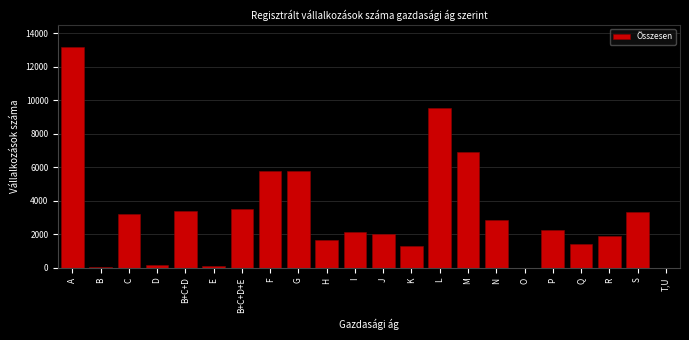

Read the value at K.

1284